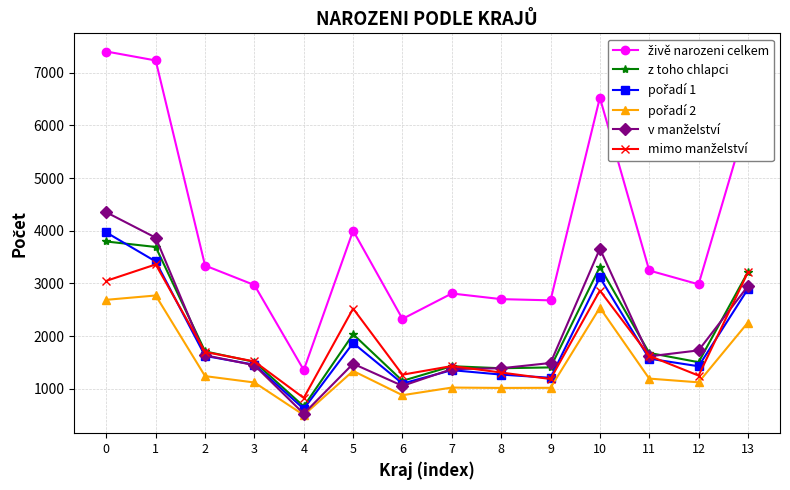

What is the total value across all series at 2?

11261